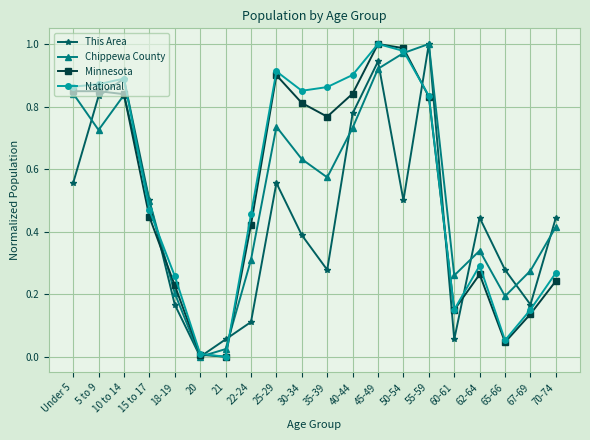

Is the value of This Area at 70-74 greater than the value of National at 18-19?

Yes